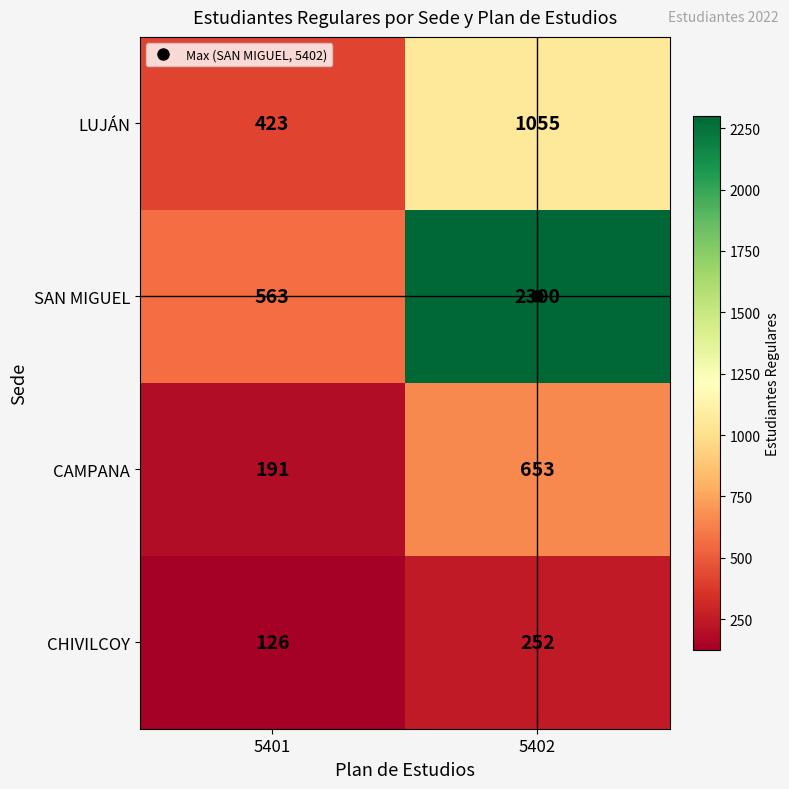

Rank the series at 5401 from lowest to highest value.

CHIVILCOY, CAMPANA, LUJÁN, SAN MIGUEL